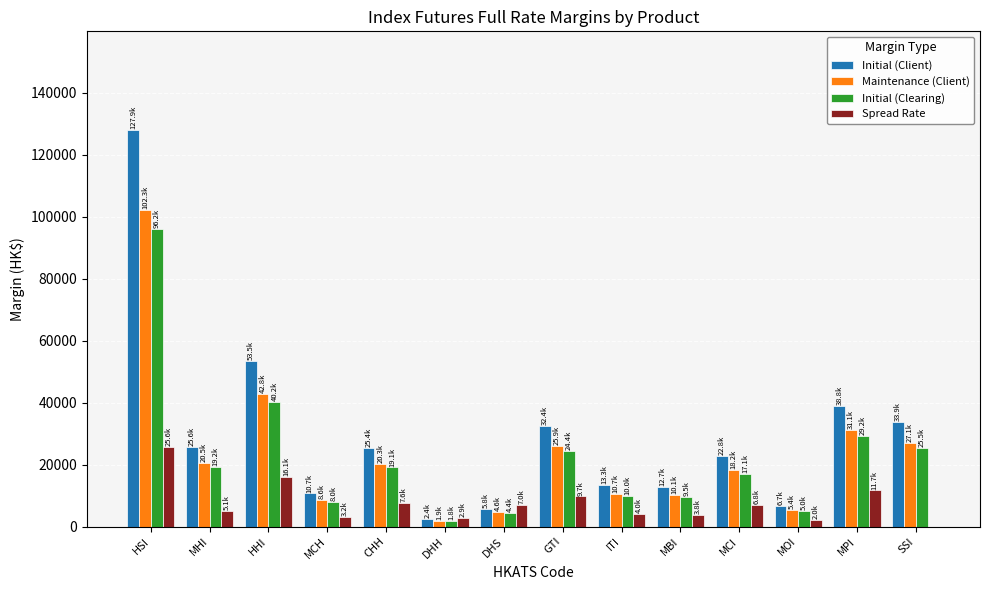

What value does the Maintenance (Client) series have at HSI?

102303